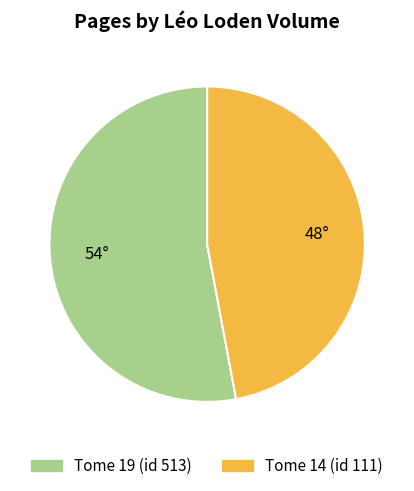

Count the number of slices in the pie.

2